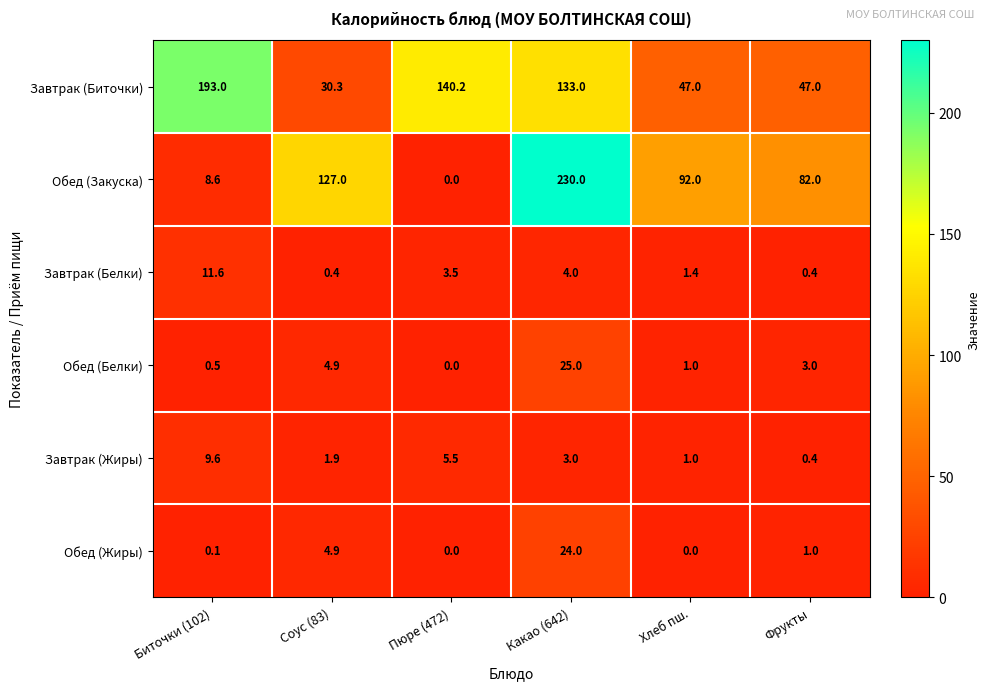

The value of Обед (Жиры) at Соус (83) is 4.9. True or false?

True